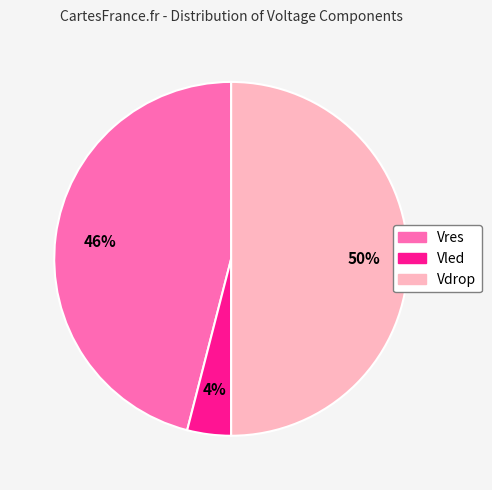

Between Vled and Vres, which is larger?

Vres